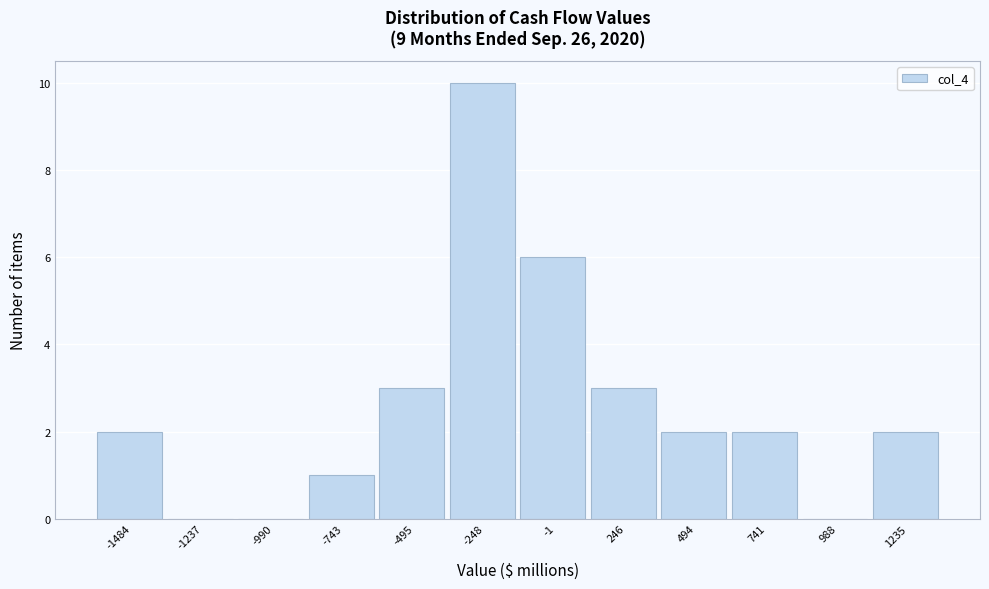

Reading right to left, what are all the values shown in this chart?

1235=2	988=0	741=2	494=2	246=3	-1=6	-248=10	-495=3	-743=1	-990=0	-1237=0	-1484=2